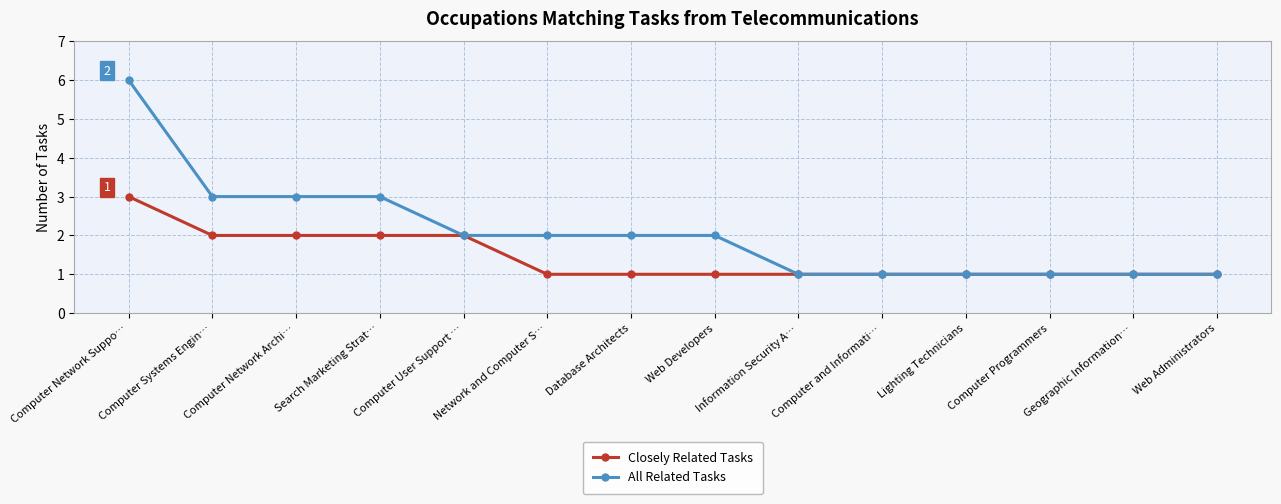

Is it true that All Related Tasks equals 4 at Search Marketing Strat…?

False